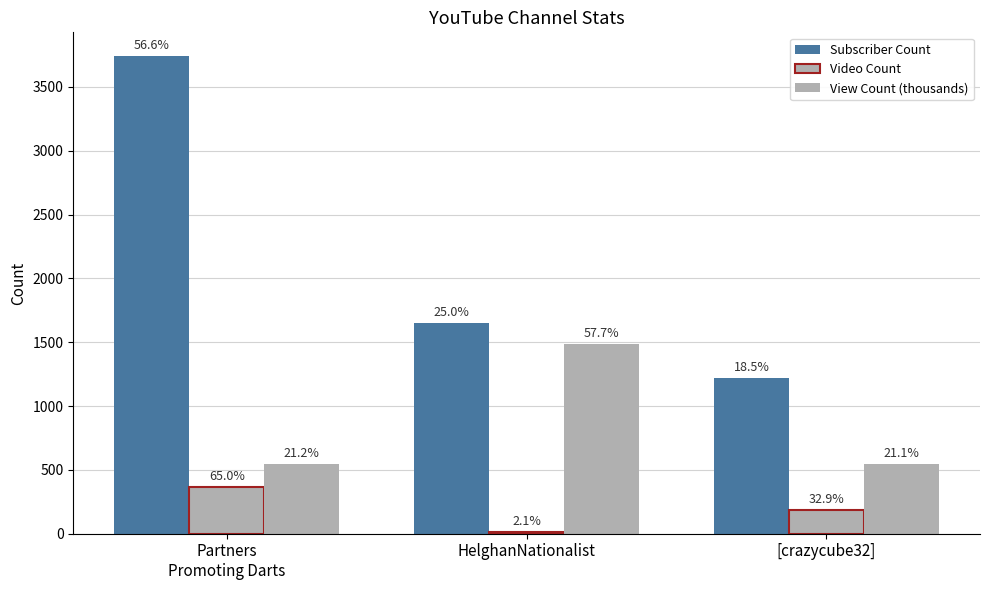

At which label does View Count (thousands) first exceed 548?

Partners
Promoting Darts